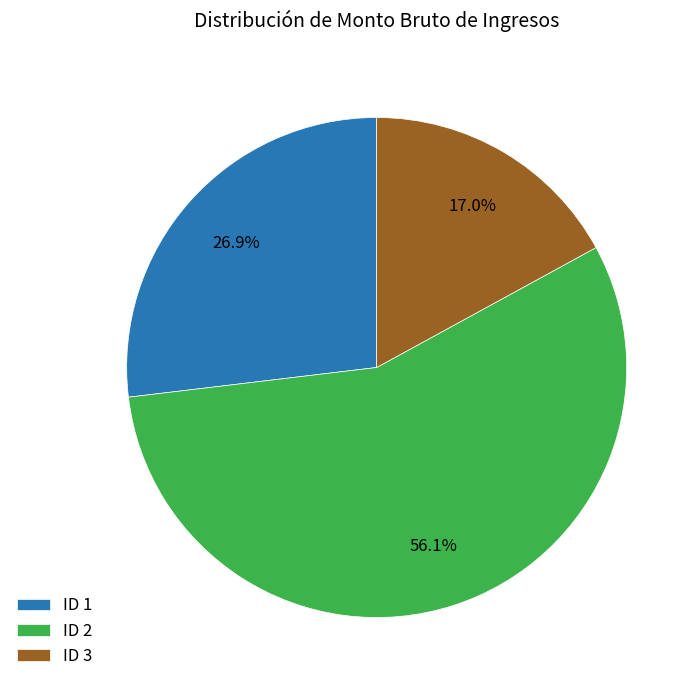

Approximately how many times larger is the value at ID 3 compared to ID 1?

0.6